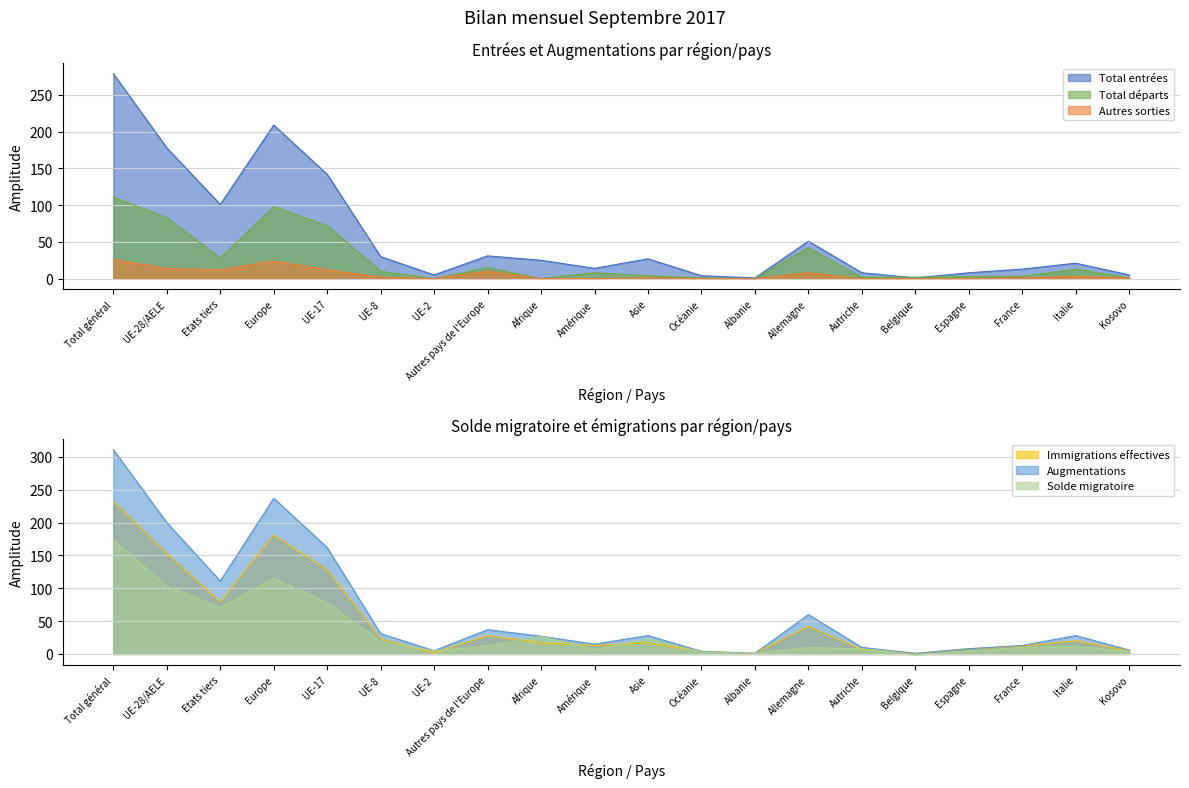

How many lines are shown in the chart?

6